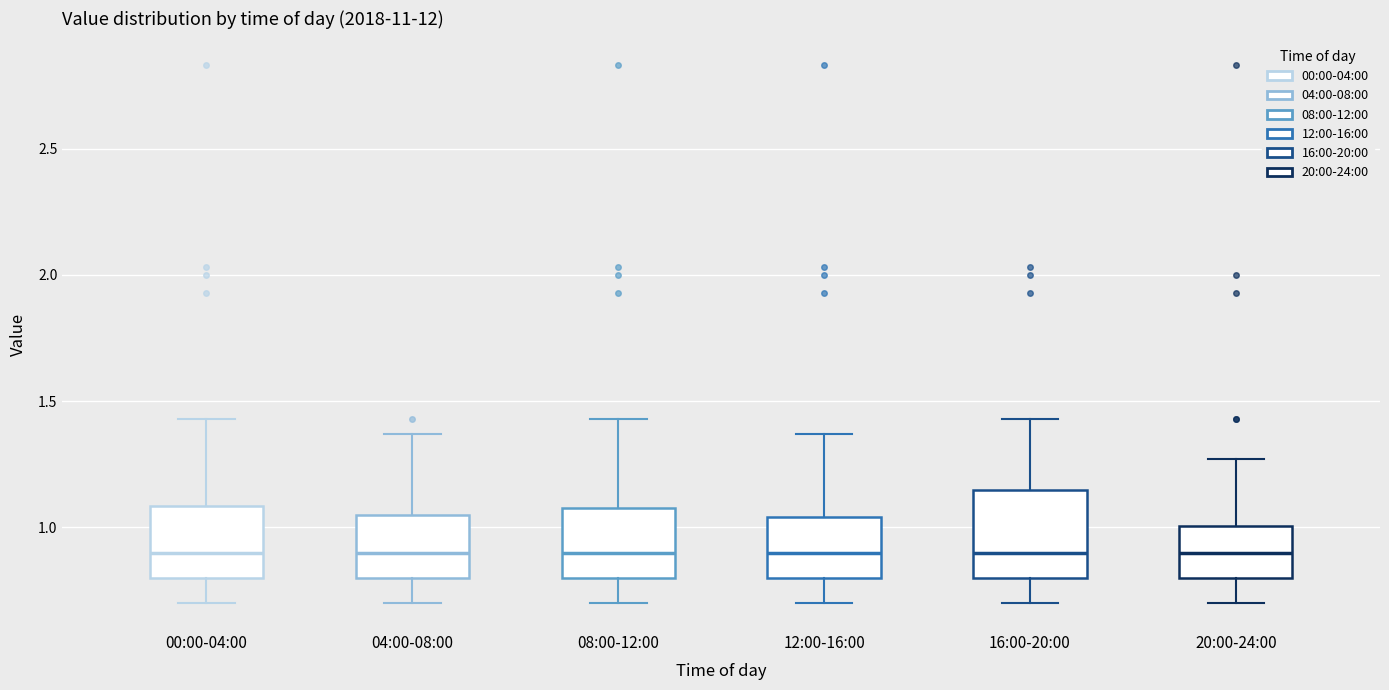

Reading left to right, transcribe this box plot: for each box, give where its median line is, the range the box spans, and where its two whiskers end, as read against the y-axis. The values are not printed on the chart, so give them approximately, as read against the axis.

00:00-04:00: median 0.90, box 0.80 to 1.10, whiskers 0.70 to 1.45
04:00-08:00: median 0.90, box 0.80 to 1.05, whiskers 0.70 to 1.35
08:00-12:00: median 0.90, box 0.80 to 1.10, whiskers 0.70 to 1.45
12:00-16:00: median 0.90, box 0.80 to 1.05, whiskers 0.70 to 1.35
16:00-20:00: median 0.90, box 0.80 to 1.15, whiskers 0.70 to 1.45
20:00-24:00: median 0.90, box 0.80 to 1.00, whiskers 0.70 to 1.25